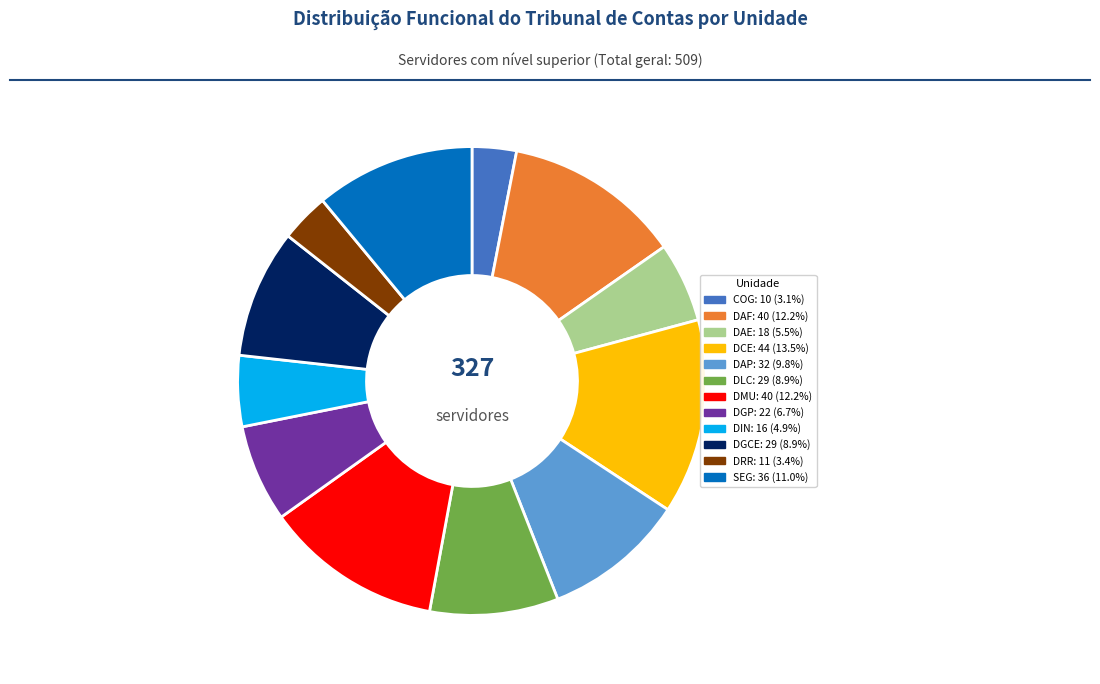

Is there any slice that represents more than half of the pie?

No